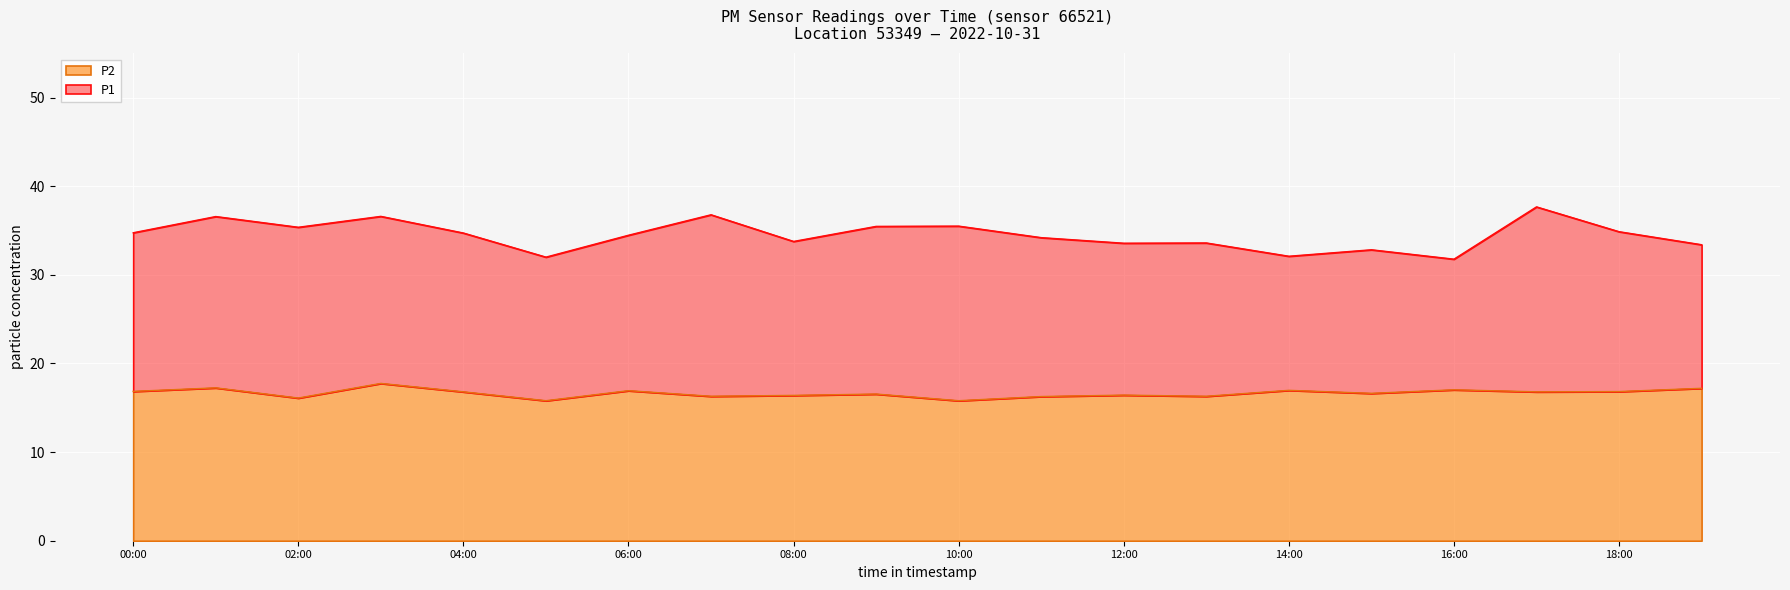

Reading left to right, transcribe all the data shown in this chart.

P1: 34.8	36.6	35.4	36.6	34.7	32.0	34.5	36.8	33.8	35.5	35.5	34.2	33.6	33.6	32.1	32.8	31.8	37.7	34.9	33.4
P2: 16.9	17.2	16.1	17.8	16.8	15.8	16.9	16.3	16.4	16.6	15.8	16.3	16.4	16.3	17.0	16.6	17.0	16.8	16.8	17.2